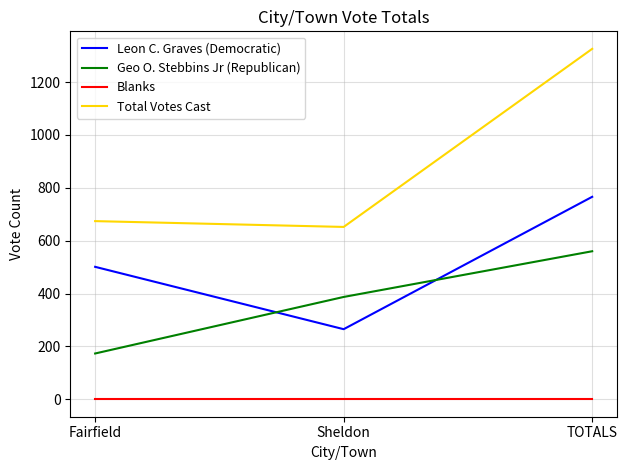

What is the maximum value for Leon C. Graves (Democratic)?

766